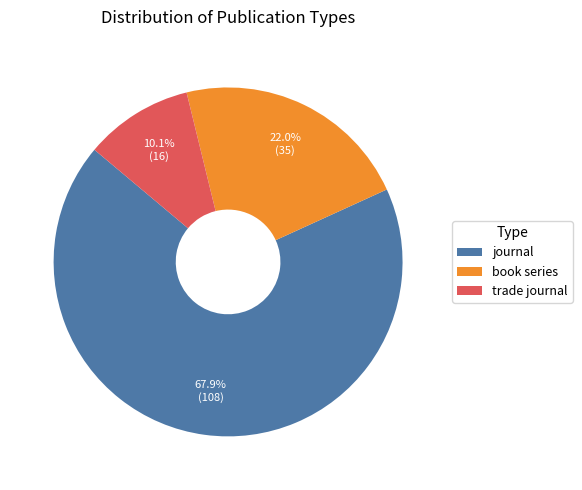

Which category has the biggest portion of the pie?

journal